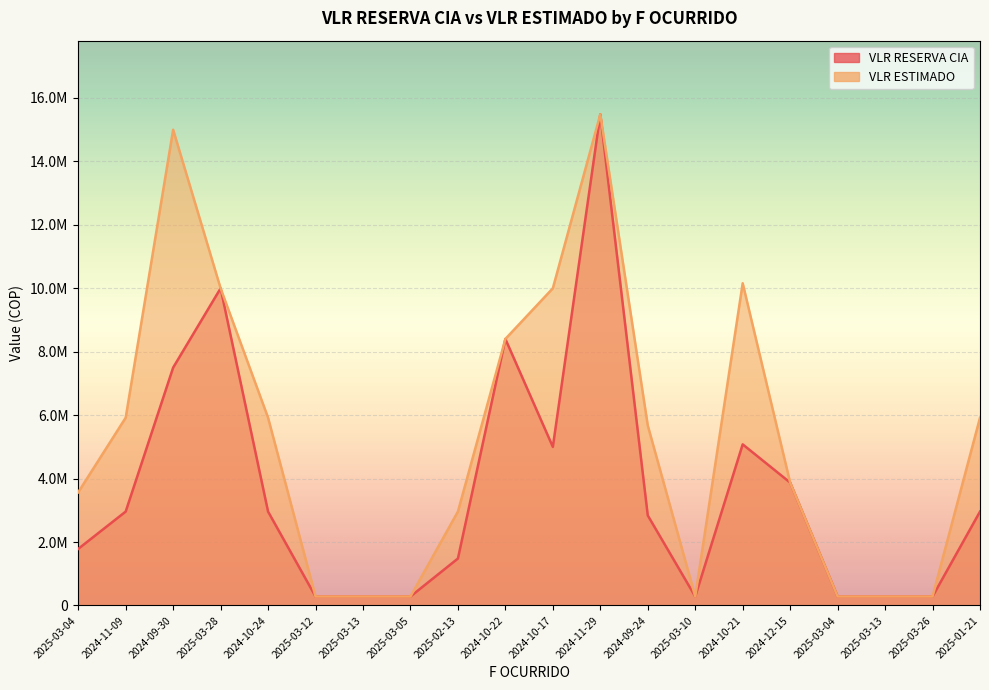

What is the highest value of the VLR ESTIMADO series?

15484630.0